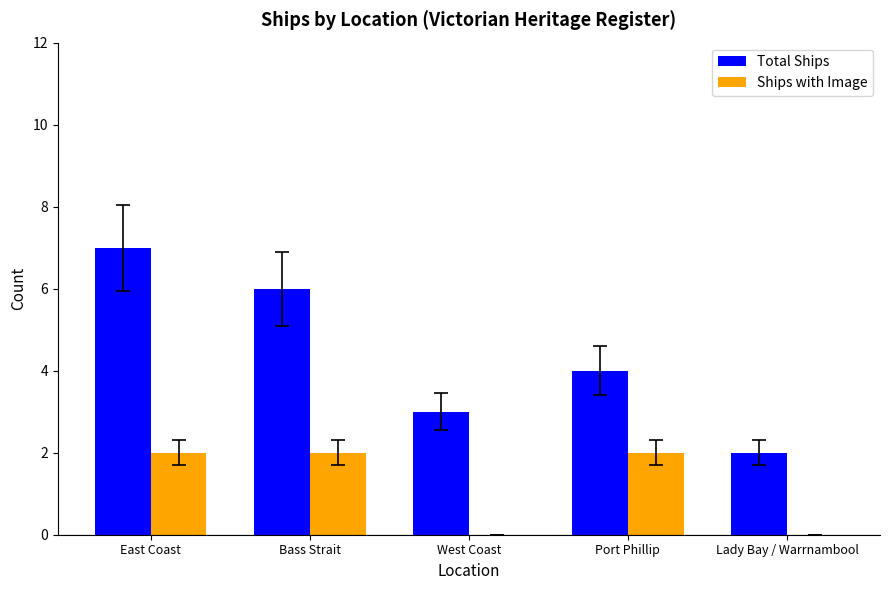

How many categories are shown in the chart?

5